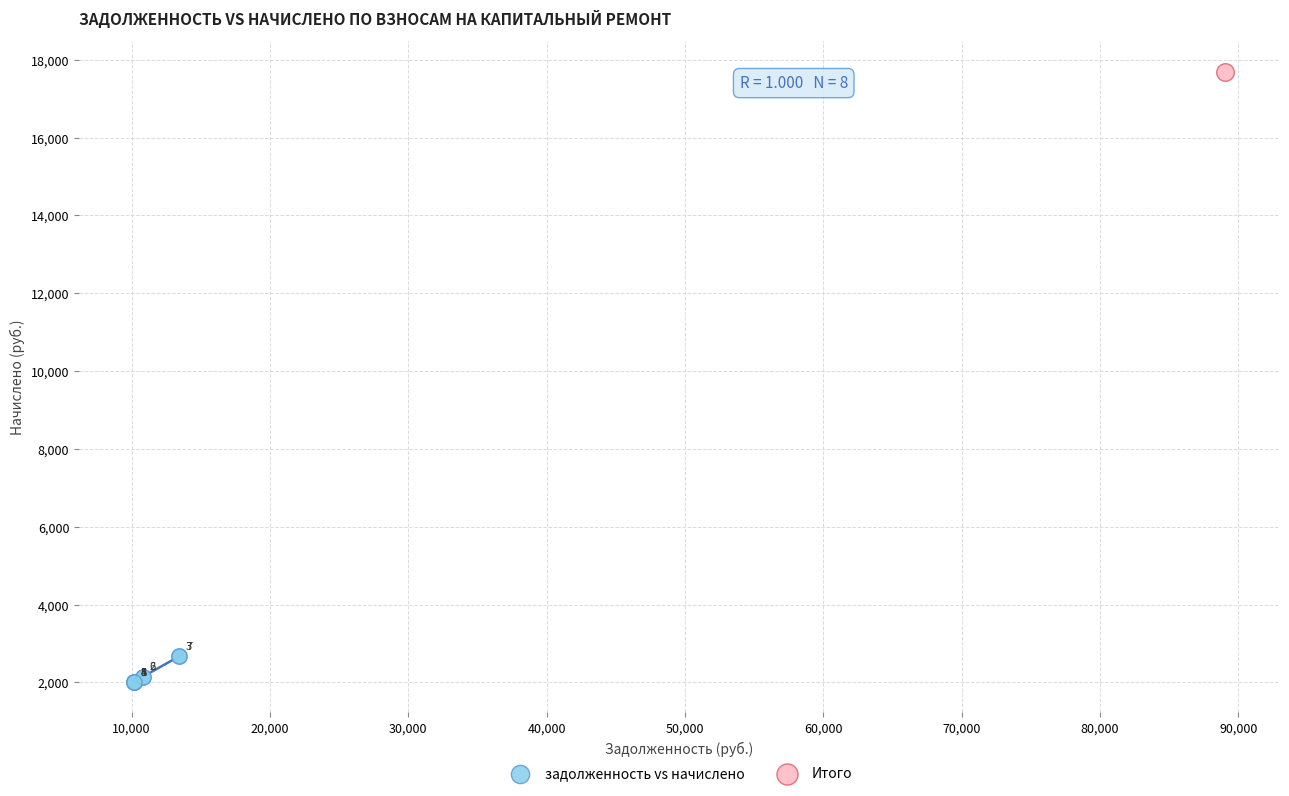

What are all the series names shown in the legend?

задолженность vs начислено, Итого